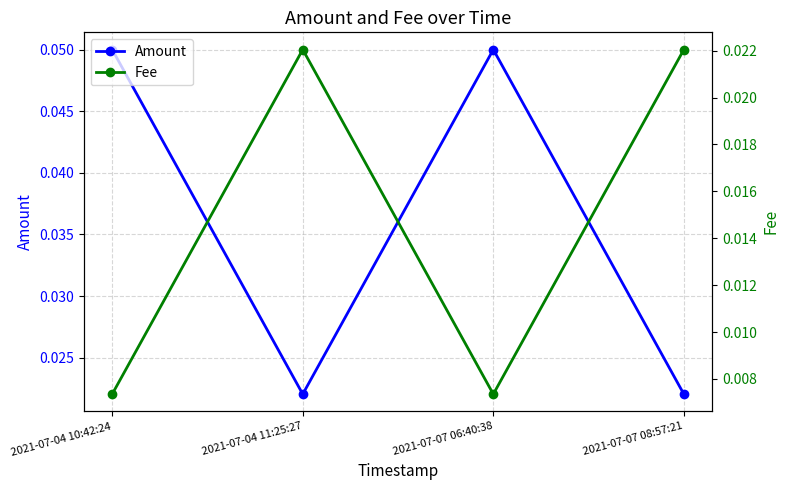

True or false: Amount and Fee cross at least once.

False